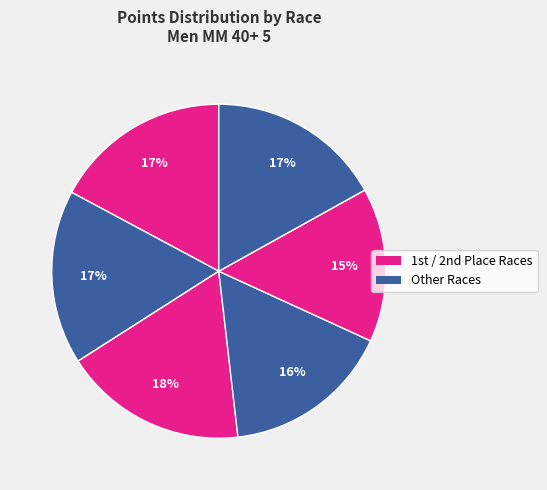

Count the number of slices in the pie.

6